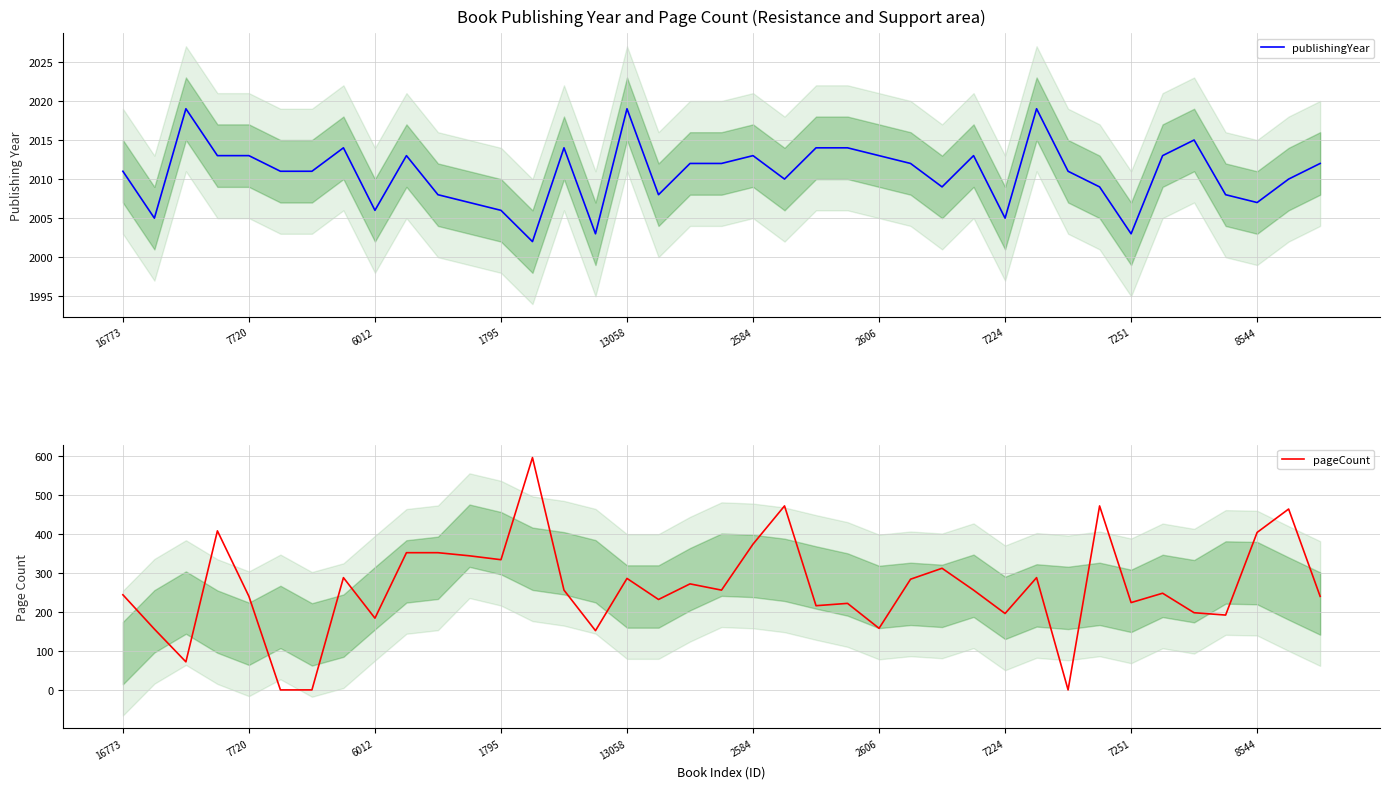

True or false: publishingYear has more than 0 points higher than both neighbors.

True